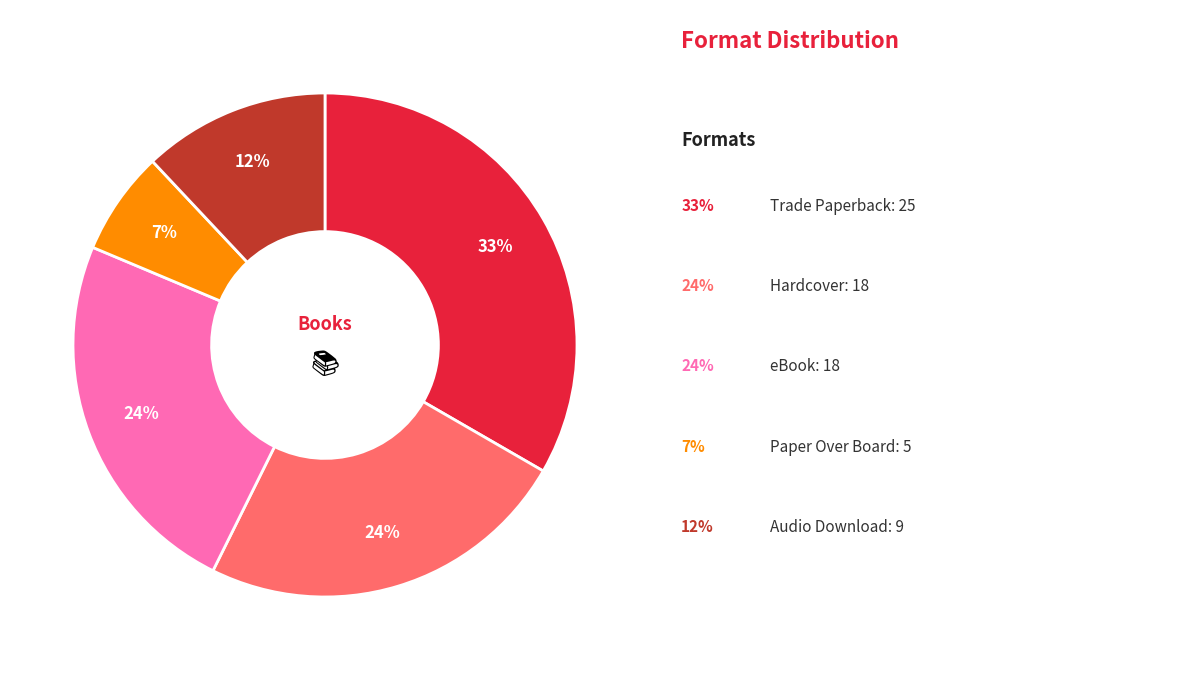

Is there a majority slice in this chart?

No